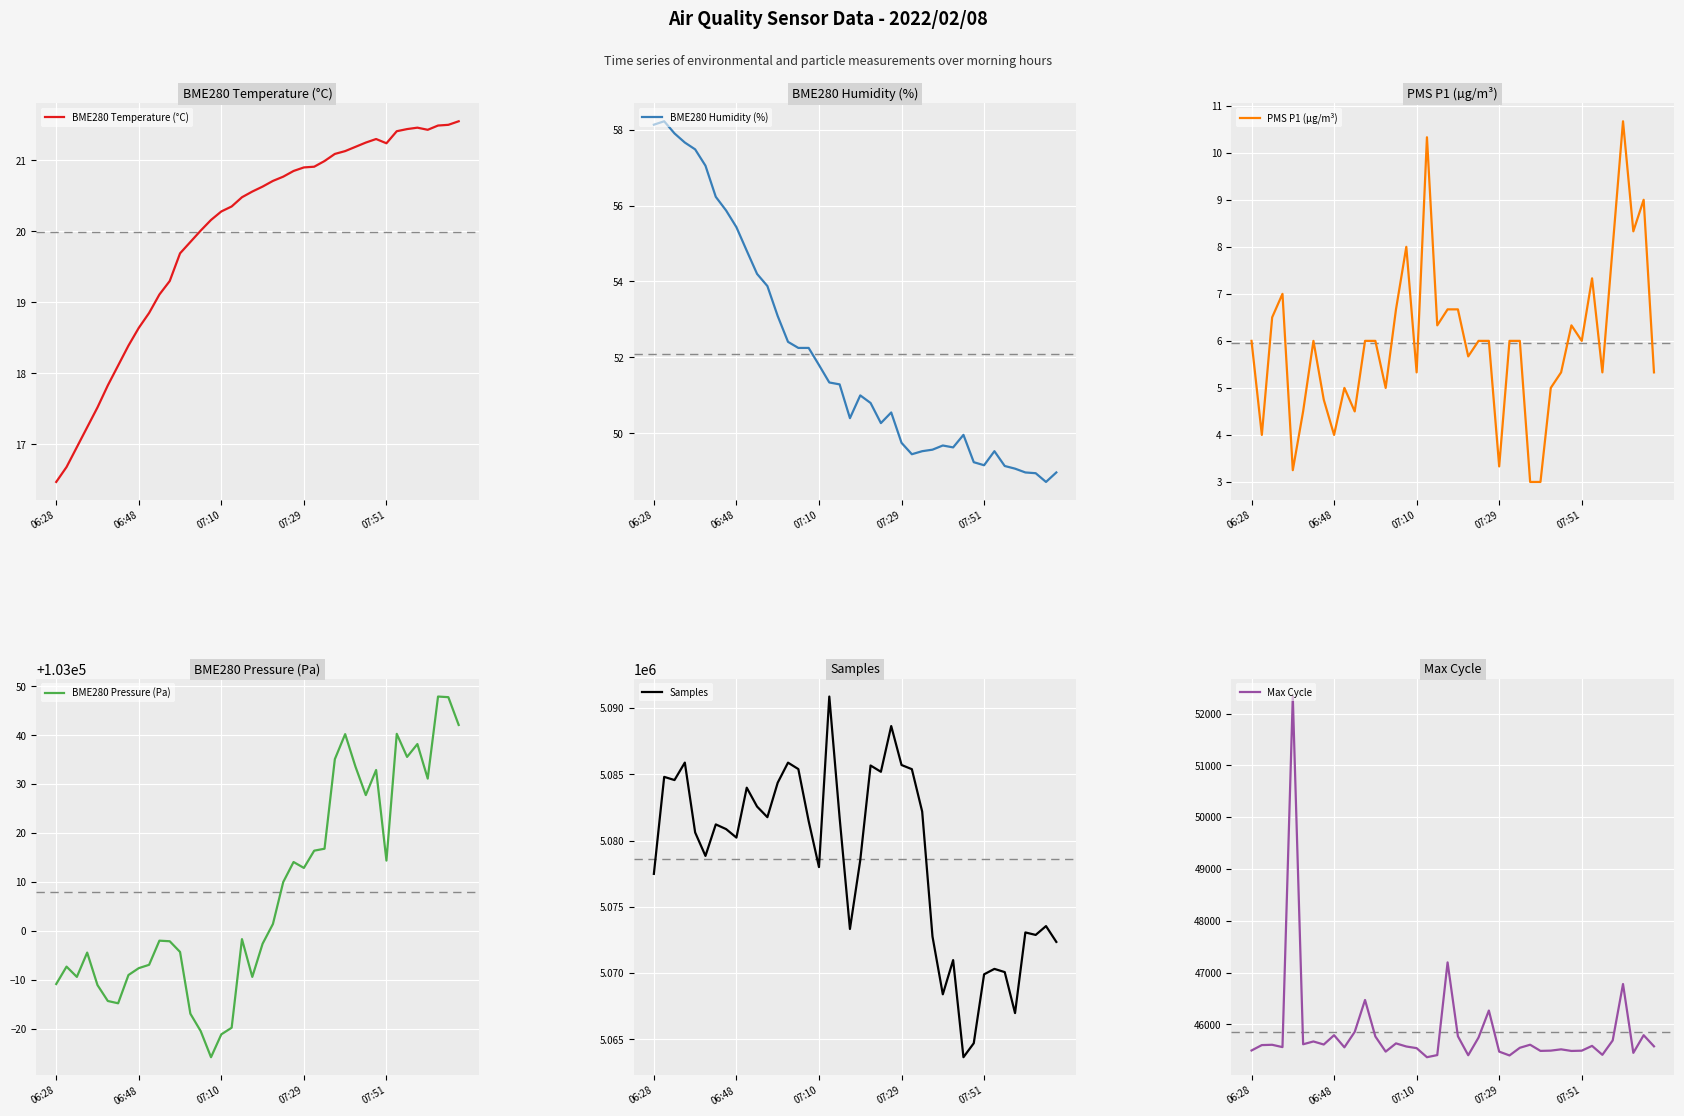

Reading right to left, transcribe all the data shown in this chart.

BME280 Temperature (°C): 21.6	21.5	21.5	21.4	21.5	21.4	21.4	21.2	21.3	21.2	21.2	21.1	21.1	21.0	20.9	20.9	20.9	20.8	20.7	20.6	20.6	20.5	20.4	20.3	20.2	20.0	19.9	19.7	19.3	19.1	18.9	18.6	18.4	18.1	17.8	17.5	17.2	17.0	16.7	16.5
BME280 Humidity (%): 49.0	48.7	49.0	49.0	49.1	49.1	49.5	49.2	49.2	50.0	49.6	49.7	49.6	49.5	49.5	49.8	50.5	50.3	50.8	51.0	50.4	51.3	51.3	51.8	52.2	52.2	52.4	53.1	53.9	54.2	54.8	55.4	55.9	56.2	57.0	57.5	57.7	57.9	58.2	58.1
PMS P1 (µg/m³): 5.3	9.0	8.3	10.7	8.0	5.3	7.3	6.0	6.3	5.3	5.0	3.0	3.0	6.0	6.0	3.3	6.0	6.0	5.7	6.7	6.7	6.3	10.3	5.3	8.0	6.7	5.0	6.0	6.0	4.5	5.0	4.0	4.8	6.0	4.5	3.2	7.0	6.5	4.0	6.0
BME280 Pressure (Pa): 103042.1	103047.8	103047.9	103031.2	103038.2	103035.6	103040.3	103014.4	103032.9	103027.8	103033.6	103040.2	103035.1	103016.8	103016.4	103012.9	103014.1	103010.0	103001.4	102997.4	102990.6	102998.3	102980.2	102978.8	102974.2	102979.5	102983.1	102995.7	102997.9	102998.0	102993.1	102992.4	102991.0	102985.2	102985.7	102988.9	102995.6	102990.6	102992.7	102989.1
Samples: 5072359.0	5073553.0	5072886.0	5073073.0	5066987.0	5070080.0	5070322.0	5069912.0	5064711.0	5063655.0	5070984.0	5068403.0	5072765.0	5082200.0	5085398.0	5085713.0	5088653.0	5085201.0	5085676.0	5078531.0	5073335.0	5081729.0	5090881.0	5078007.0	5081481.0	5085405.0	5085891.0	5084377.0	5081774.0	5082576.0	5084000.0	5080233.0	5080874.0	5081229.0	5078851.0	5080622.0	5085894.0	5084578.0	5084816.0	5077494.0
Max Cycle: 45575.0	45790.0	45449.0	46778.0	45689.0	45411.0	45584.0	45491.0	45486.0	45517.0	45492.0	45487.0	45606.0	45547.0	45399.0	45473.0	46266.0	45745.0	45403.0	45770.0	47196.0	45406.0	45365.0	45540.0	45572.0	45632.0	45473.0	45766.0	46470.0	45854.0	45556.0	45790.0	45610.0	45669.0	45615.0	52330.0	45560.0	45605.0	45599.0	45495.0